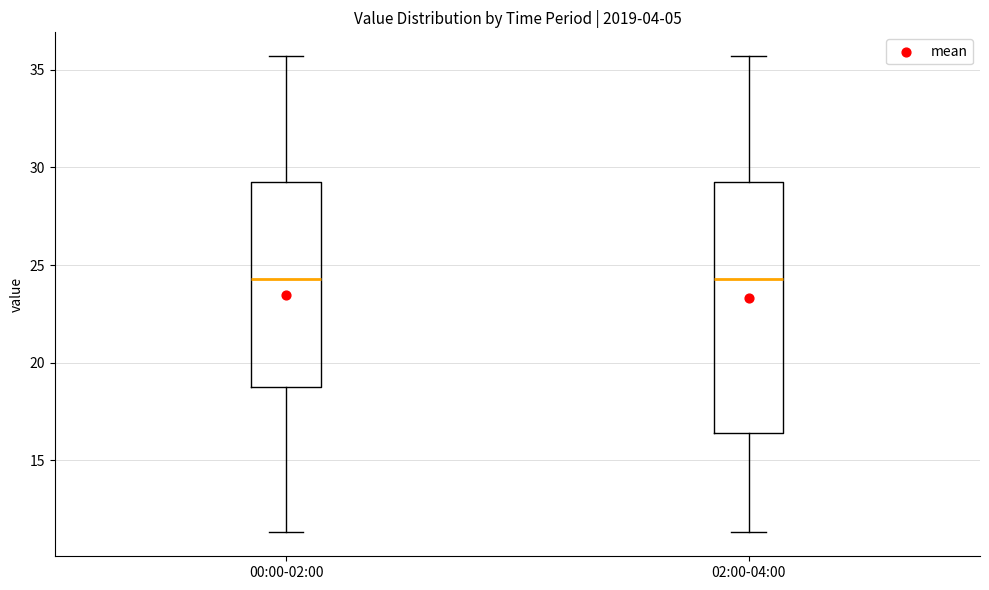

Reading left to right, transcribe this box plot: for each box, give where its median line is, the range the box spans, and where its two whiskers end, as read against the y-axis. The values are not printed on the chart, so give them approximately, as read against the axis.

00:00-02:00: median 24.5, box 19.0 to 29.0, whiskers 11.5 to 35.5
02:00-04:00: median 24.5, box 16.5 to 29.0, whiskers 11.5 to 35.5